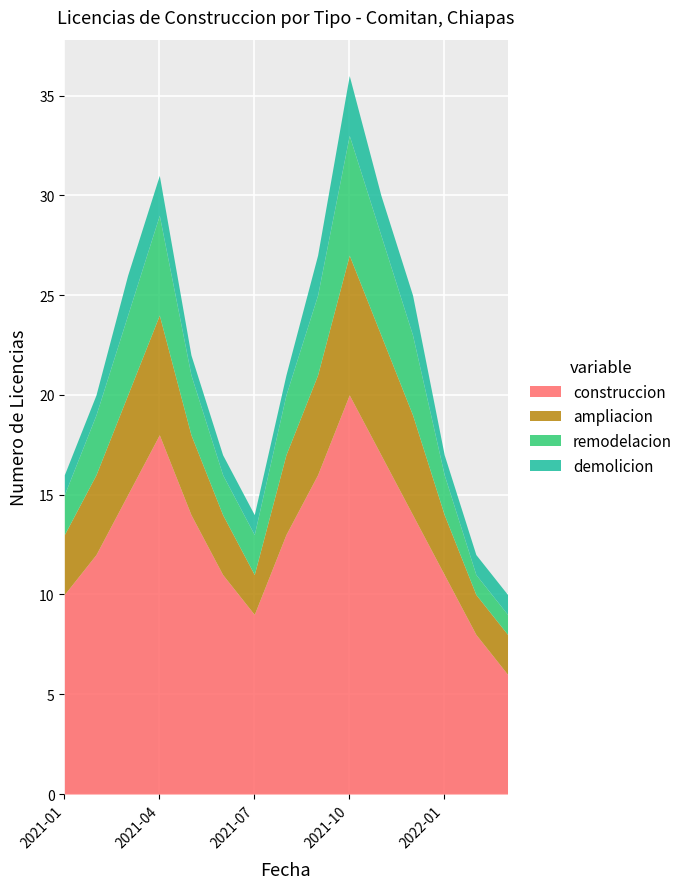

At which category does construccion reach its first local peak?

2021-04